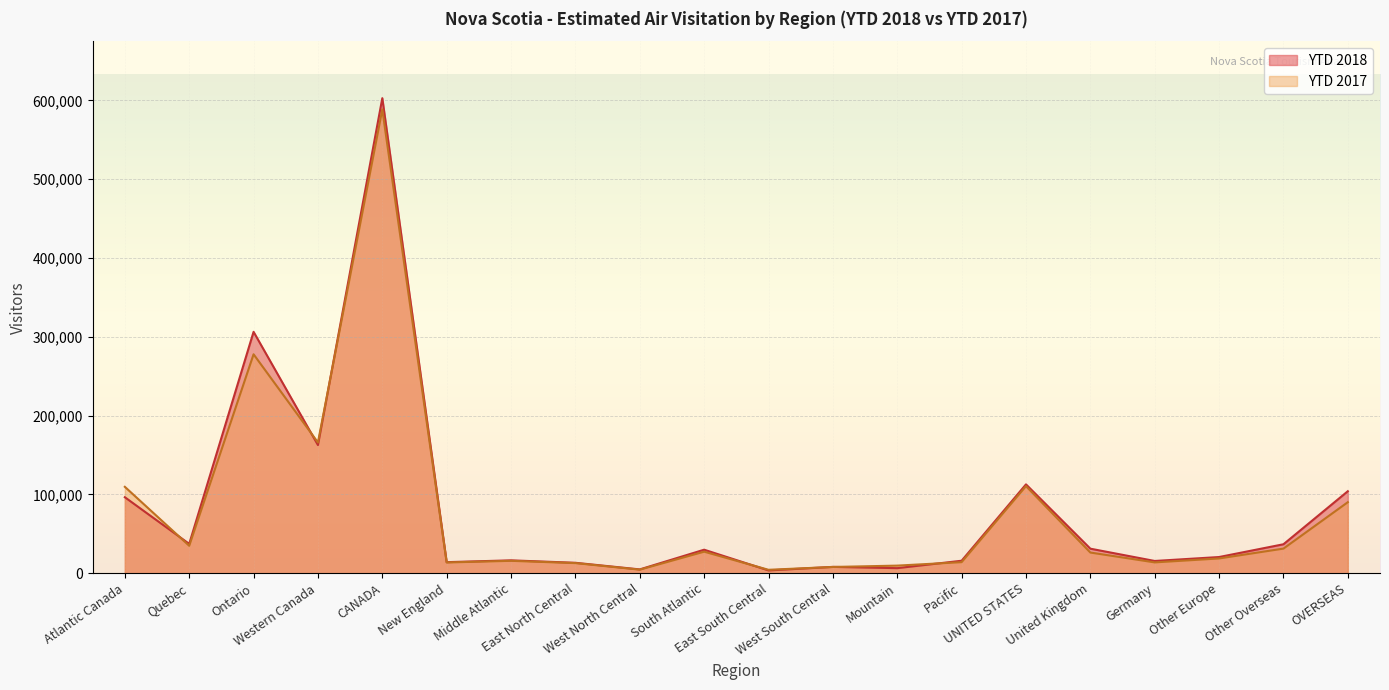

What is the spread (max minus min) of values at West South Central?

100